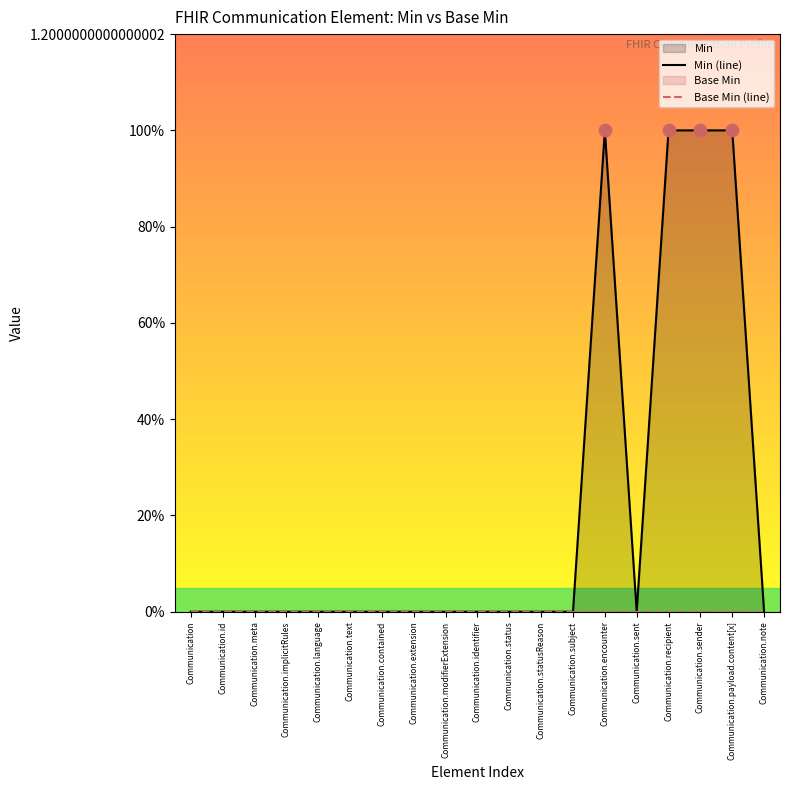

Which series has the largest Y range (max minus min)?

Min (line)